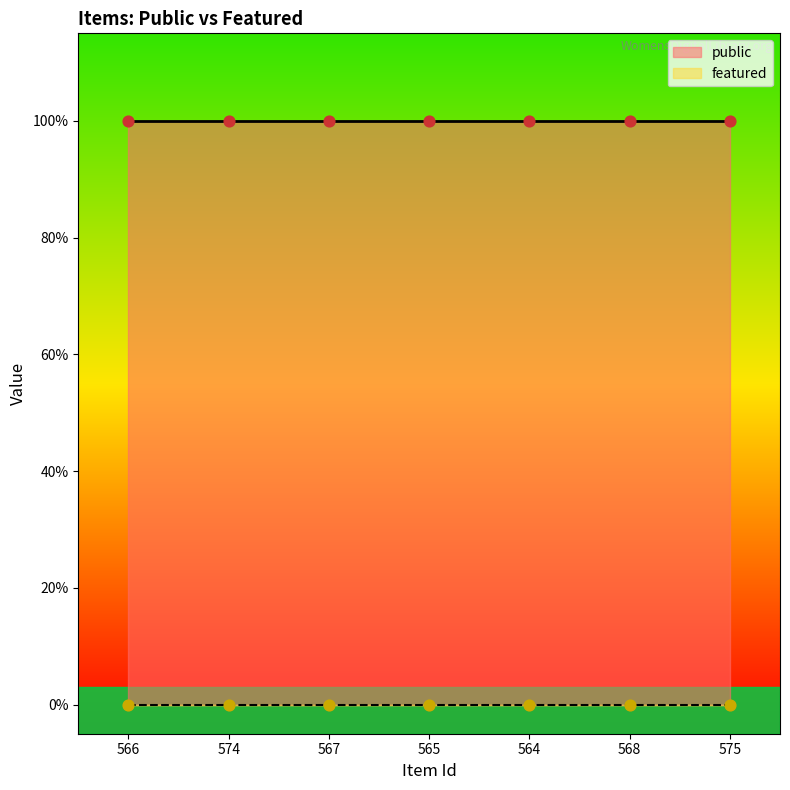

Which series has the largest total across all categories?

public